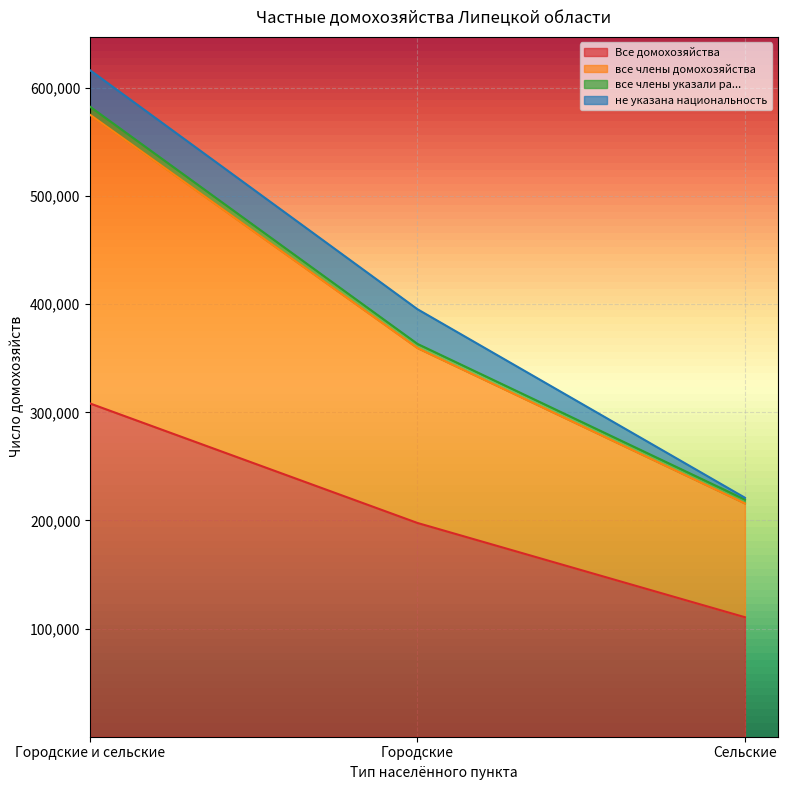

At which category is the sum across all series the highest?

Городские и сельские